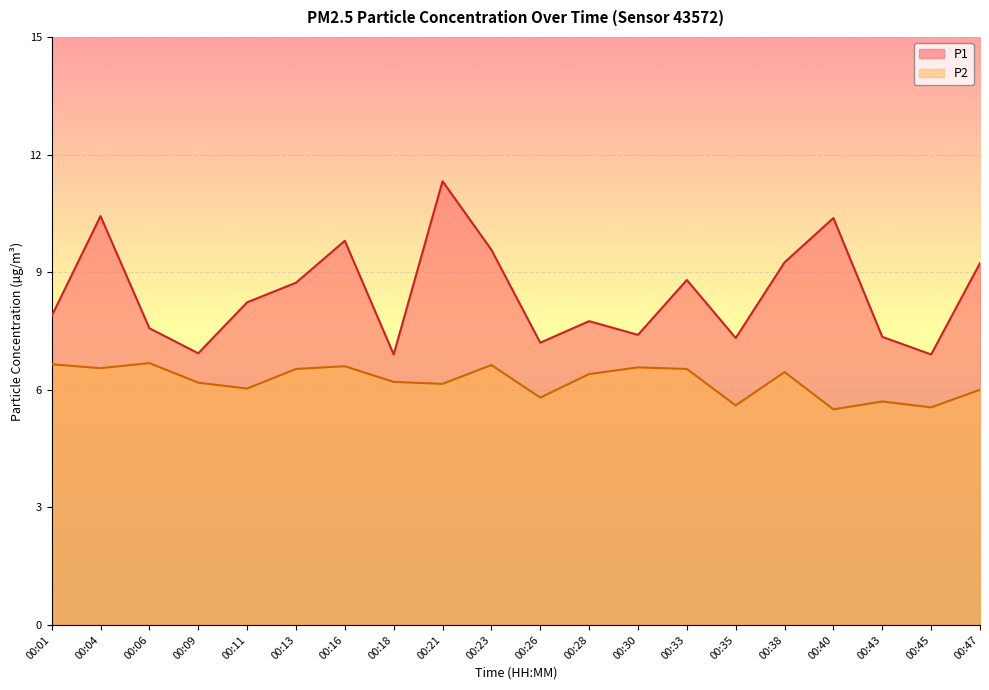

What is the difference between the maximum and minimum values in the P1 series?

4.4